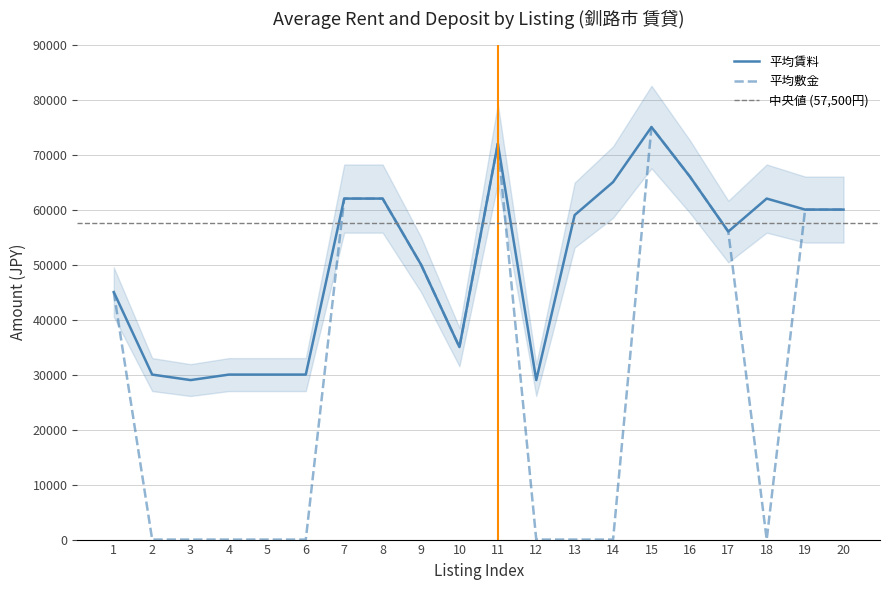

Reading left to right, transcribe all the data shown in this chart.

平均賃料: 45000	30000	29000	30000	30000	30000	62000	62000	50000	35000	72000	29000	59000	65000	75000	66000	56000	62000	60000	60000
平均敷金: 45000	0	0	0	0	0	62000	62000	50000	35000	72000	0	0	0	75000	66000	56000	0	60000	60000